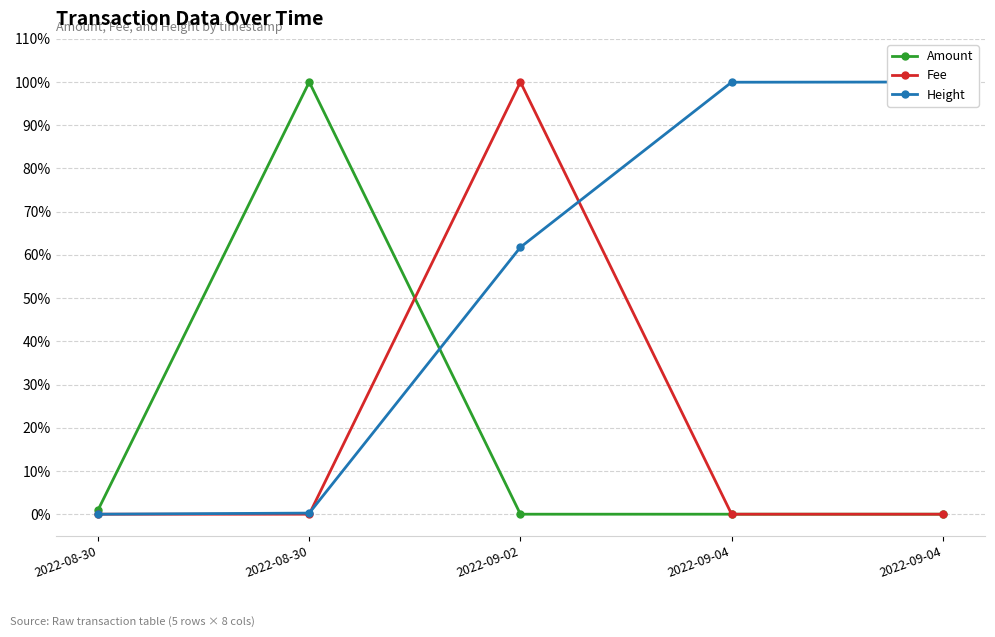

Does the chart have visible grid lines?

Yes